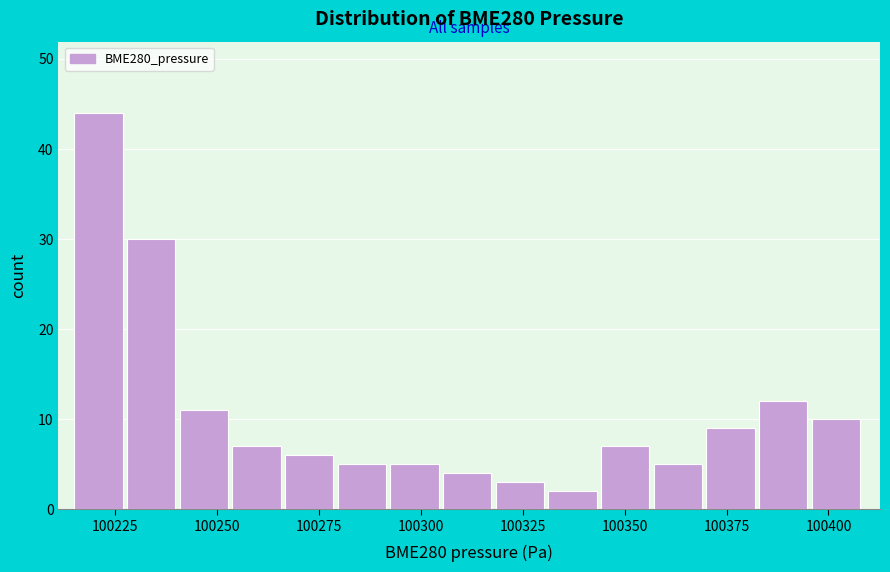

Around what value on the x-axis is the tallest bar? Give the approximate position of its centre, as read against the axis.

100220